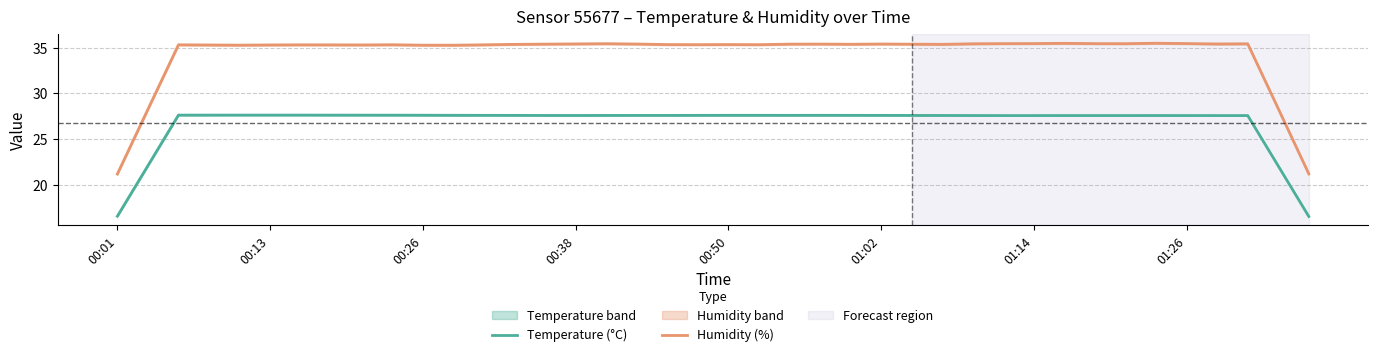

True or false: Humidity (%) and Temperature (°C) intersect in this chart.

False